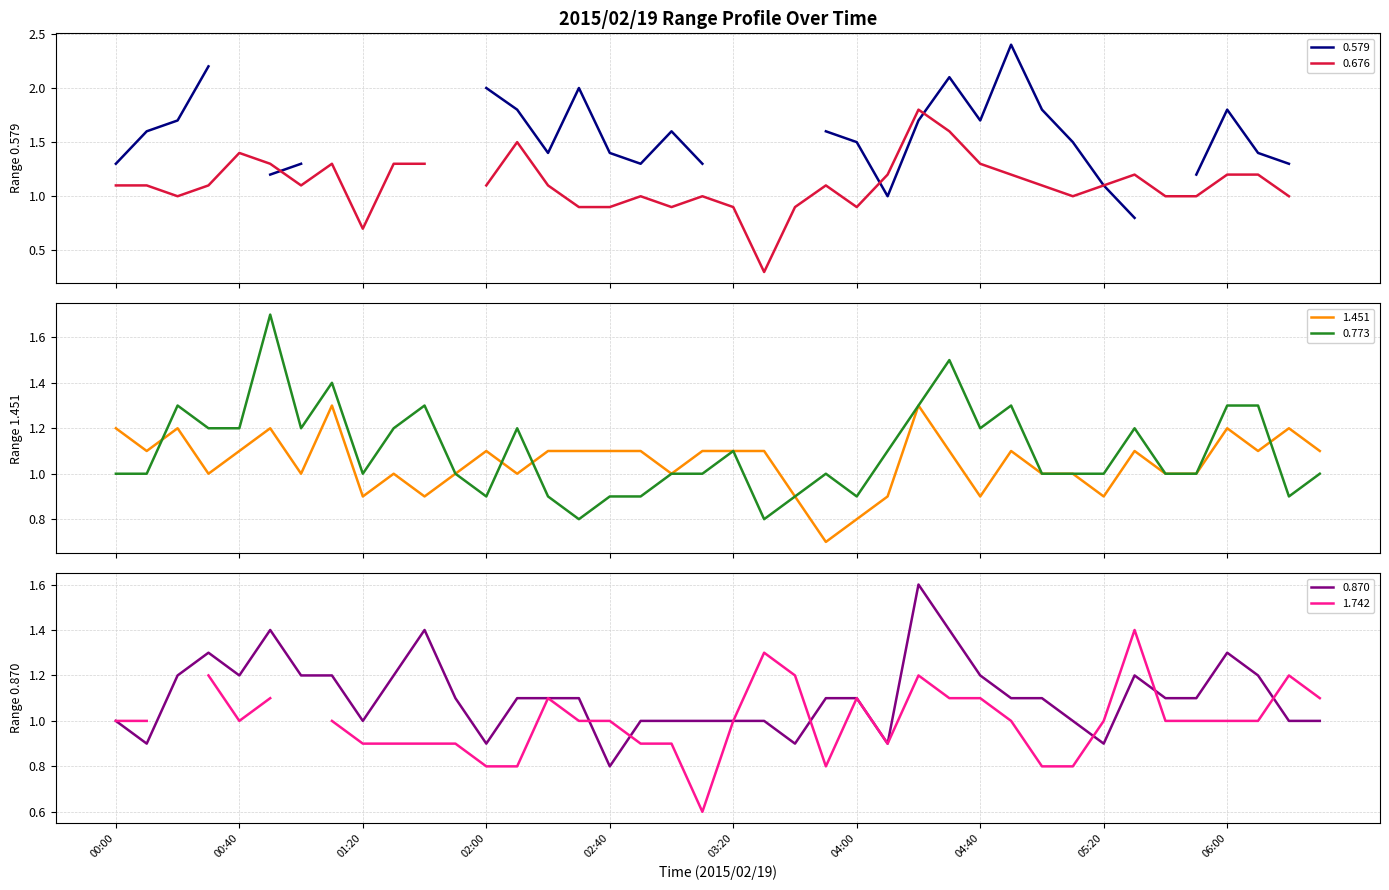

Is this an area chart (filled region under the line)?

No